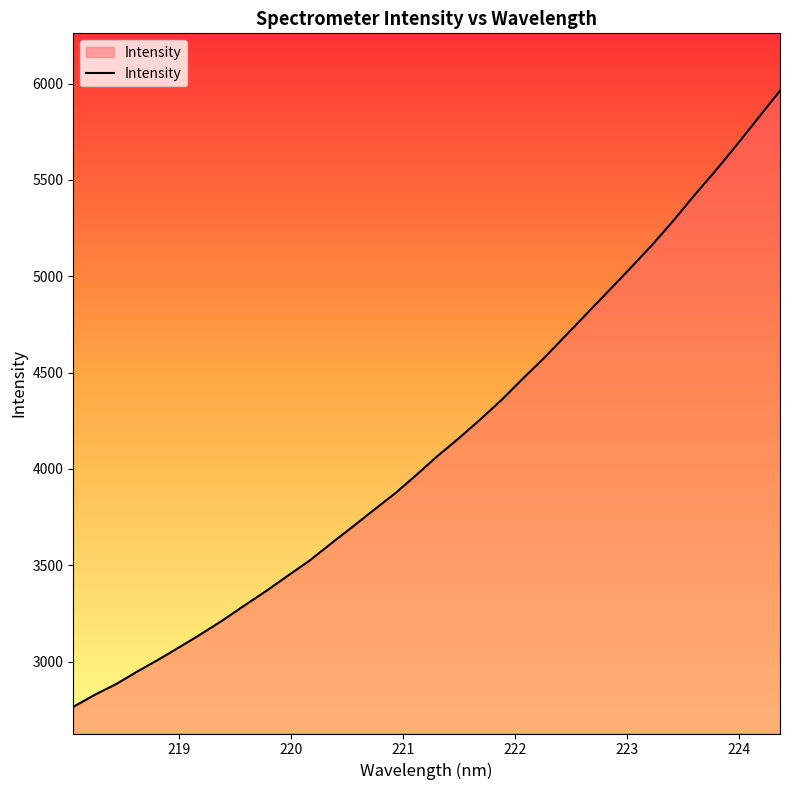

What is the minimum value shown in the chart?

2765.2